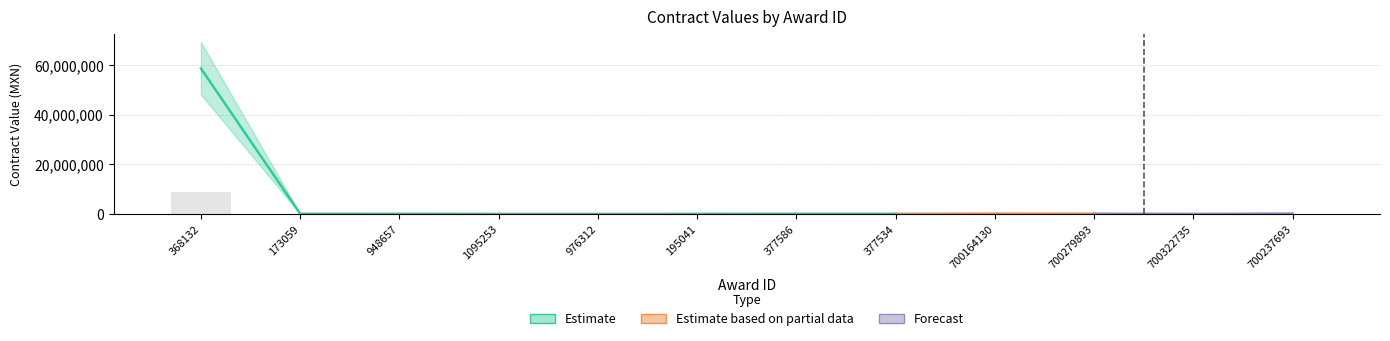

At which category does the chart reach its minimum across all series?

976312